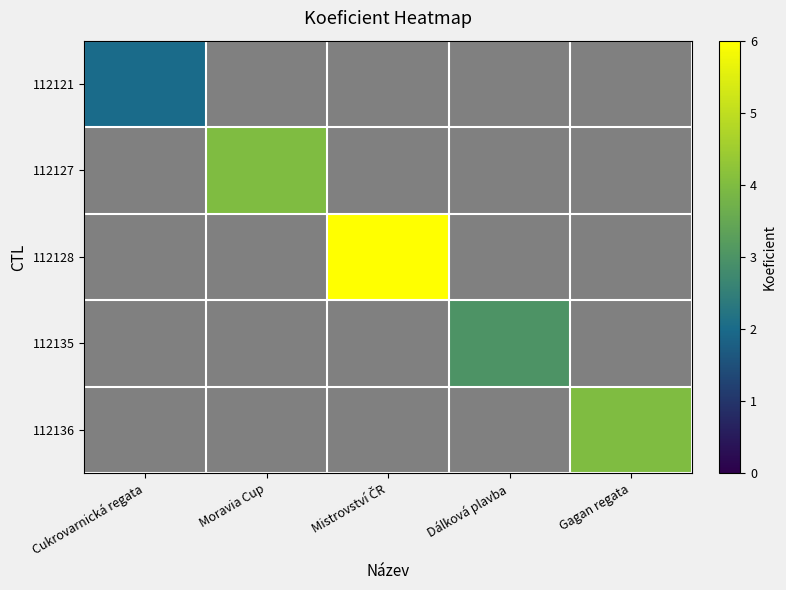

How many positive values does the 112128 series have?

1